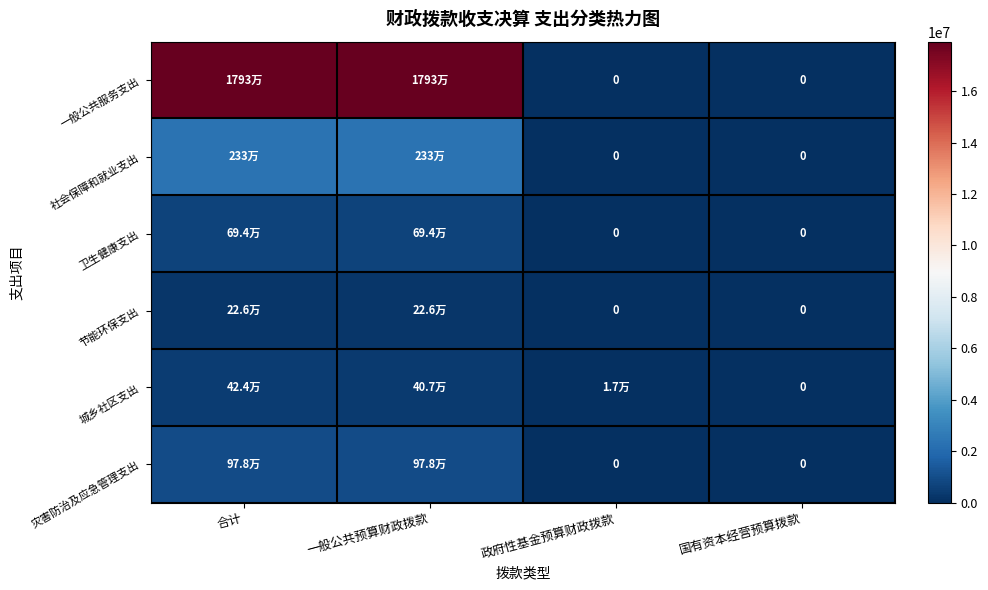

Rank the categories by 卫生健康支出 value from lowest to highest.

政府性基金预算财政拨款, 国有资本经营预算拨款, 合计, 一般公共预算财政拨款